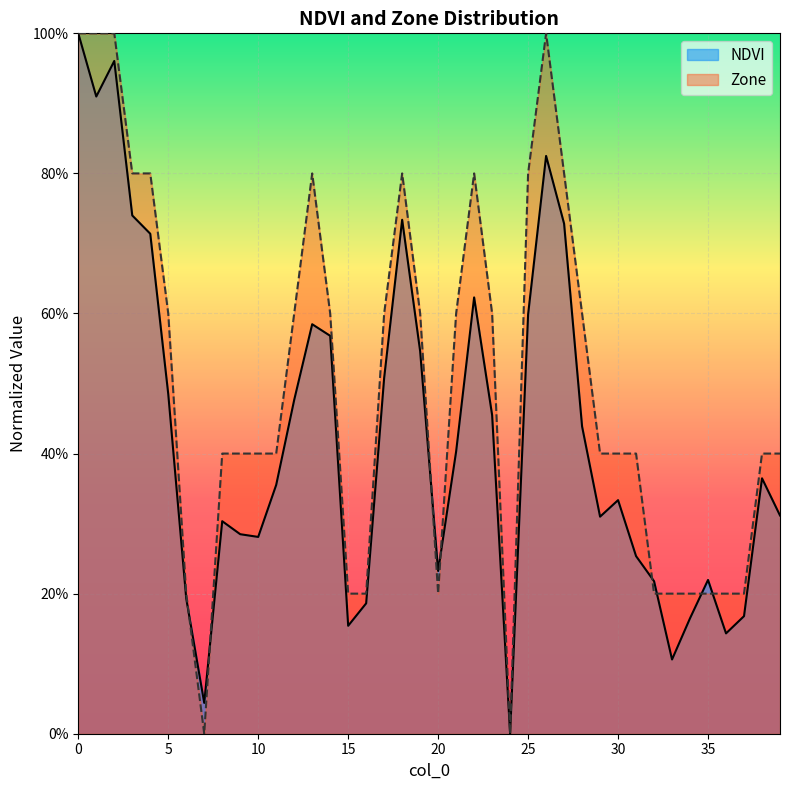

Reading left to right, transcribe all the data shown in this chart.

NDVI: 0=1.0	1=0.9	2=1.0	3=0.7	4=0.7	5=0.5	6=0.2	7=0.0	8=0.3	9=0.3	10=0.3	11=0.4	12=0.5	13=0.6	14=0.6	15=0.2	16=0.2	17=0.5	18=0.7	19=0.5	20=0.2	21=0.4	22=0.6	23=0.5	24=0.0	25=0.6	26=0.8	27=0.7	28=0.4	29=0.3	30=0.3	31=0.3	32=0.2	33=0.1	34=0.2	35=0.2	36=0.1	37=0.2	38=0.4	39=0.3
Zone: 0=1.0	1=1.0	2=1.0	3=0.8	4=0.8	5=0.6	6=0.2	7=0.0	8=0.4	9=0.4	10=0.4	11=0.4	12=0.6	13=0.8	14=0.6	15=0.2	16=0.2	17=0.6	18=0.8	19=0.6	20=0.2	21=0.6	22=0.8	23=0.6	24=0.0	25=0.8	26=1.0	27=0.8	28=0.6	29=0.4	30=0.4	31=0.4	32=0.2	33=0.2	34=0.2	35=0.2	36=0.2	37=0.2	38=0.4	39=0.4